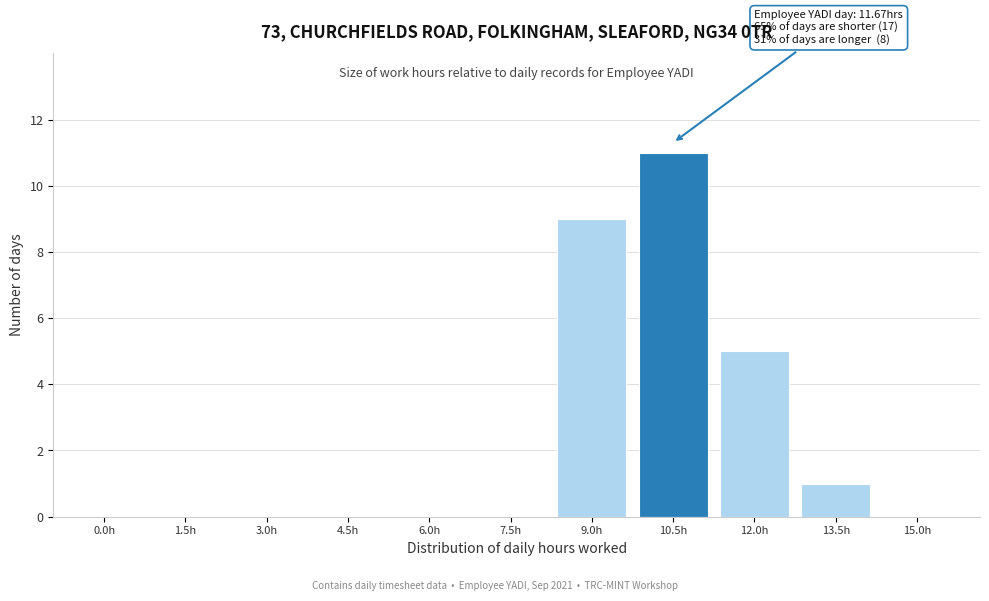

Reading right to left, list all the values displayed in this chart.

15.0h=0	13.5h=1	12.0h=5	10.5h=11	9.0h=9	7.5h=0	6.0h=0	4.5h=0	3.0h=0	1.5h=0	0.0h=0